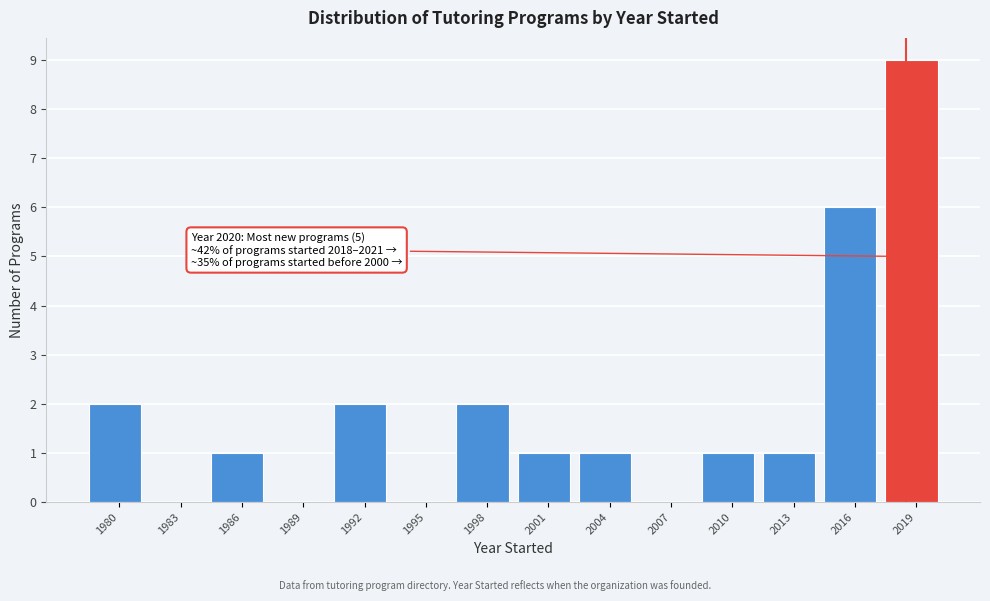

Which has a higher value, 1989 or 1980?

1980